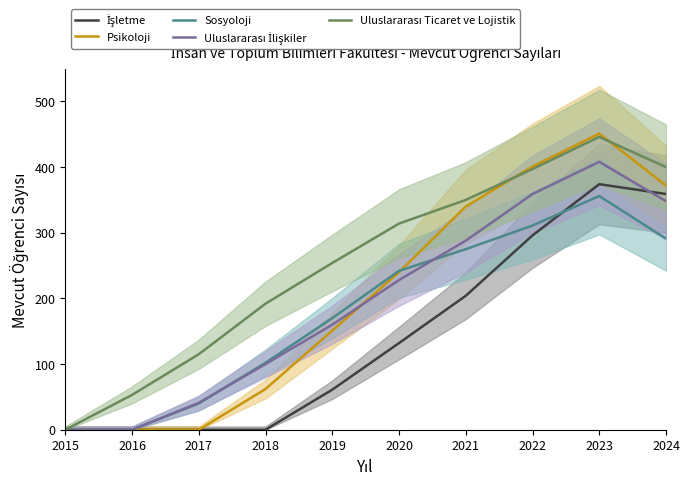

Which series has the widest spread of values?

Psikoloji